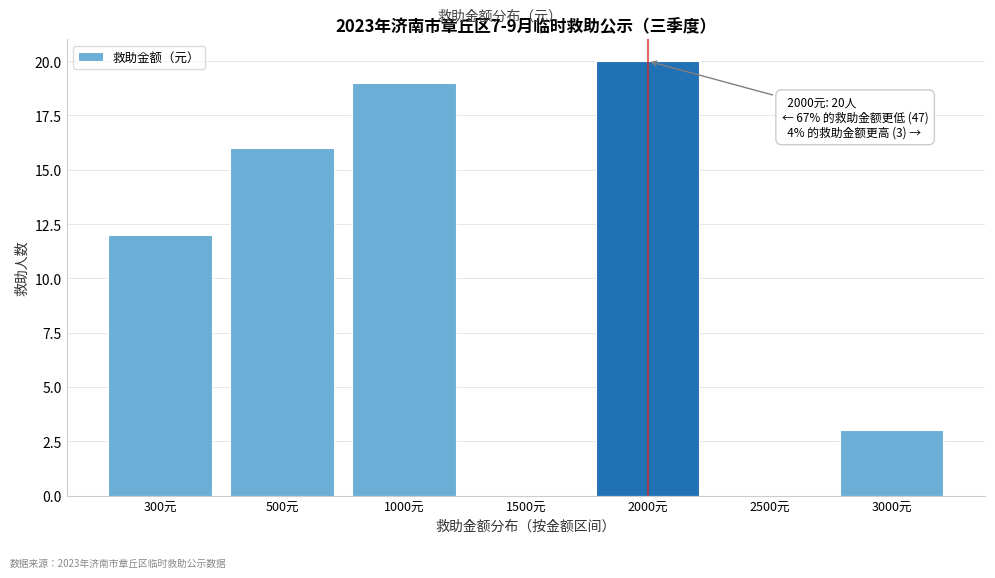

Reading right to left, what are all the values shown in this chart?

3000元=3	2500元=0	2000元=20	1500元=0	1000元=19	500元=16	300元=12